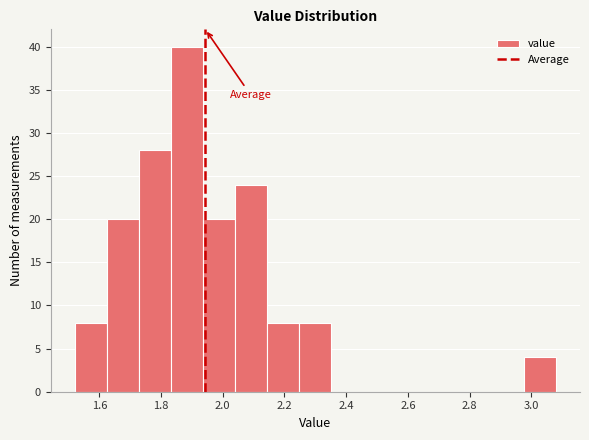

How tall is the bar that spans 1.728 to 1.832 on the x-axis? Neither the bar edges nor the heights are printed on the chart, so give them approximately, as read against the axes.

28